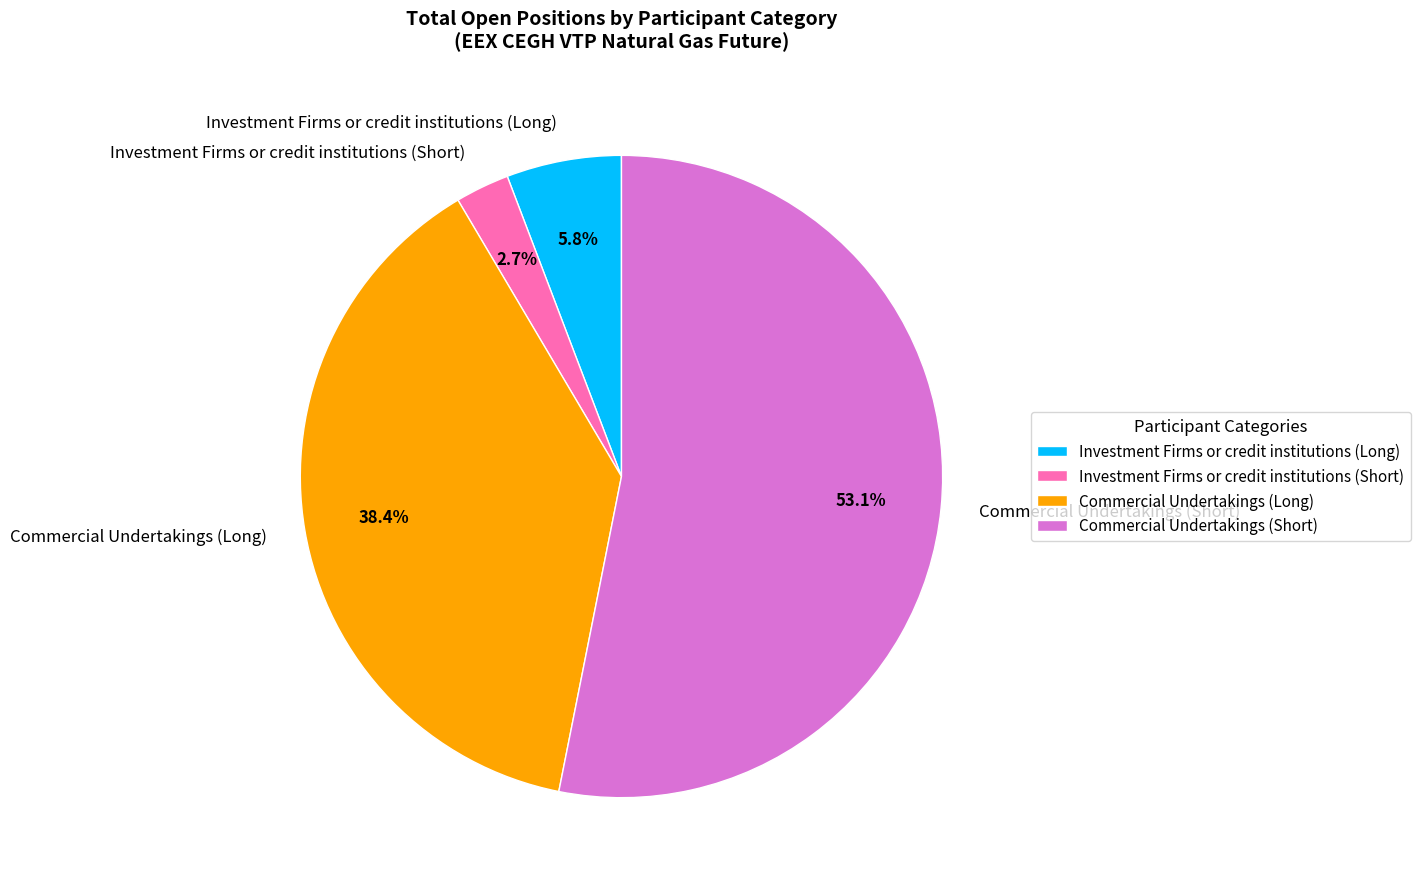

To the nearest percent, what is the difference between the Investment Firms or credit institutions (Long) and Investment Firms or credit institutions (Short) slice percentages?

3%